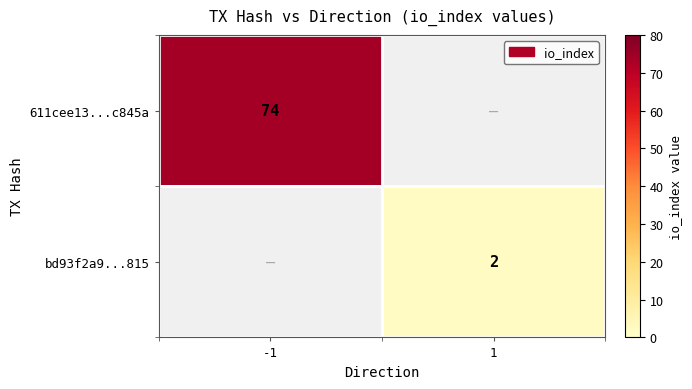

True or false: bd93f2a9...815 has a value of 2 at 1.

True